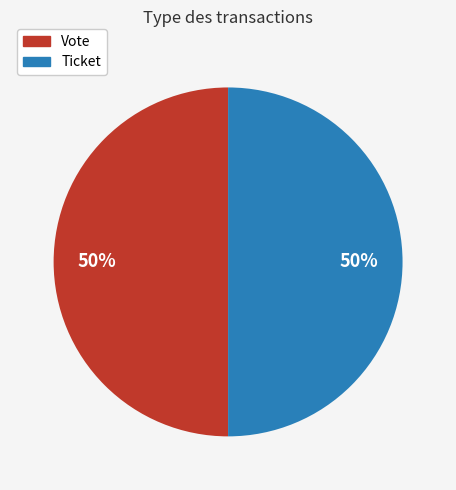

What is the ratio of the value at Ticket to the value at Vote?

1.0